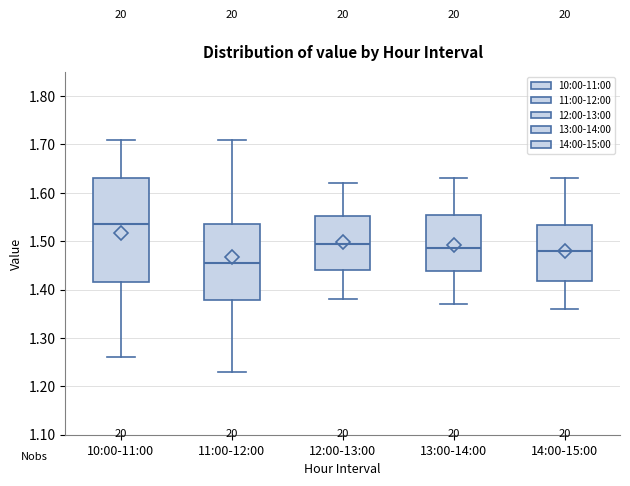

Where does the lower whisker of the box for 13:00-14:00 end on the y-axis? The values are not printed on the chart, so give them approximately, as read against the axis.

1.37